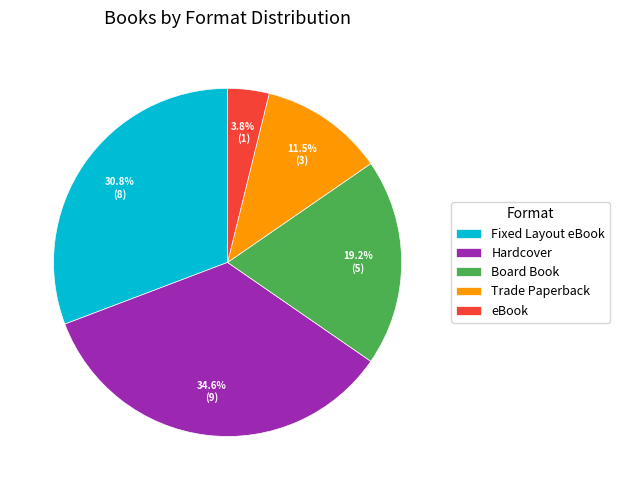

Which has a higher value, Fixed Layout eBook or eBook?

Fixed Layout eBook